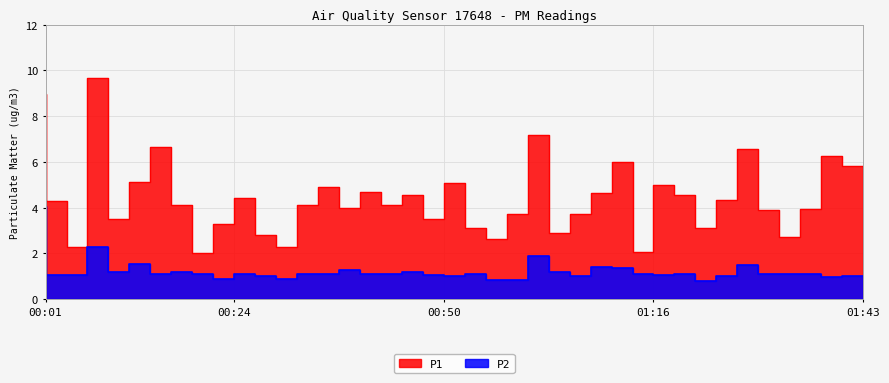

What is the difference between the highest and lowest values at 00:16?

5.5